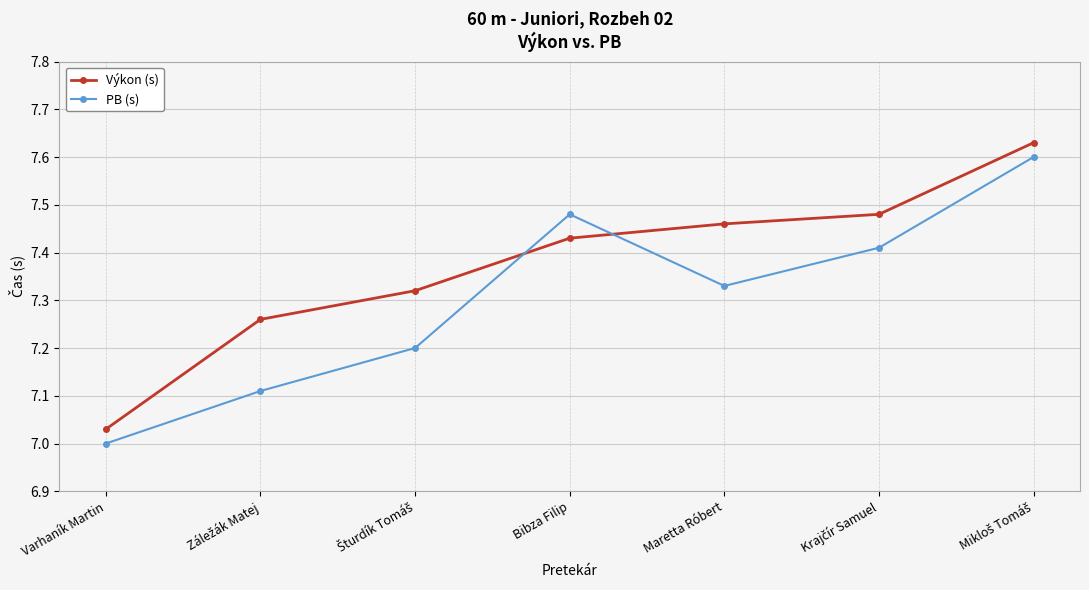

The Výkon (s) series shows 10.7 at Varhaník Martin. True or false?

False